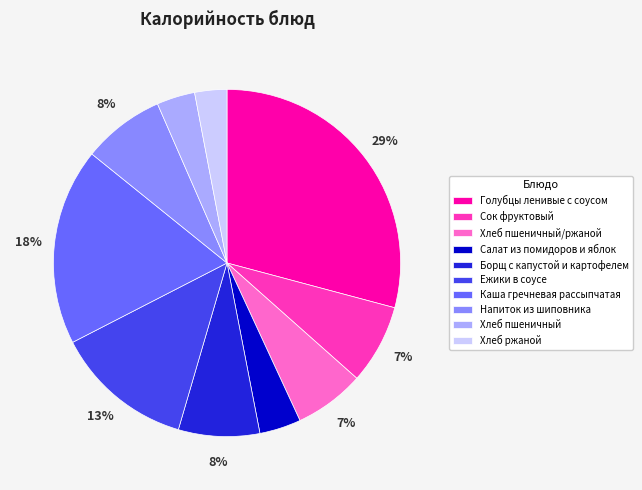

True or false: Салат из помидоров и яблок accounts for 4% of the total.

True